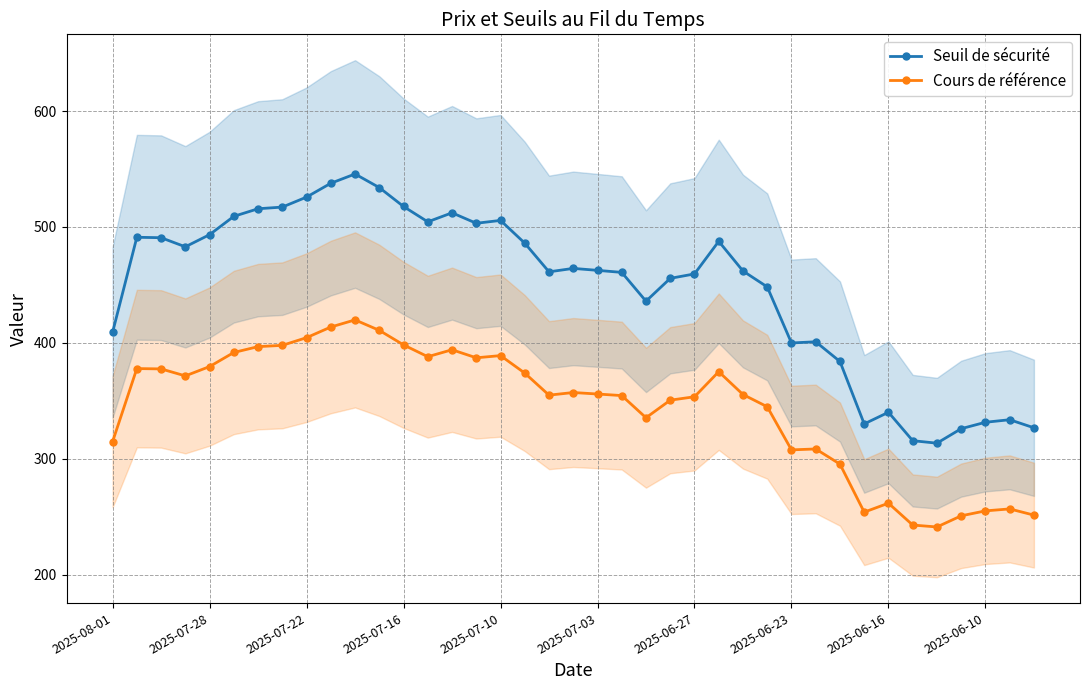

True or false: Cours de référence and Seuil de sécurité cross at least once.

False